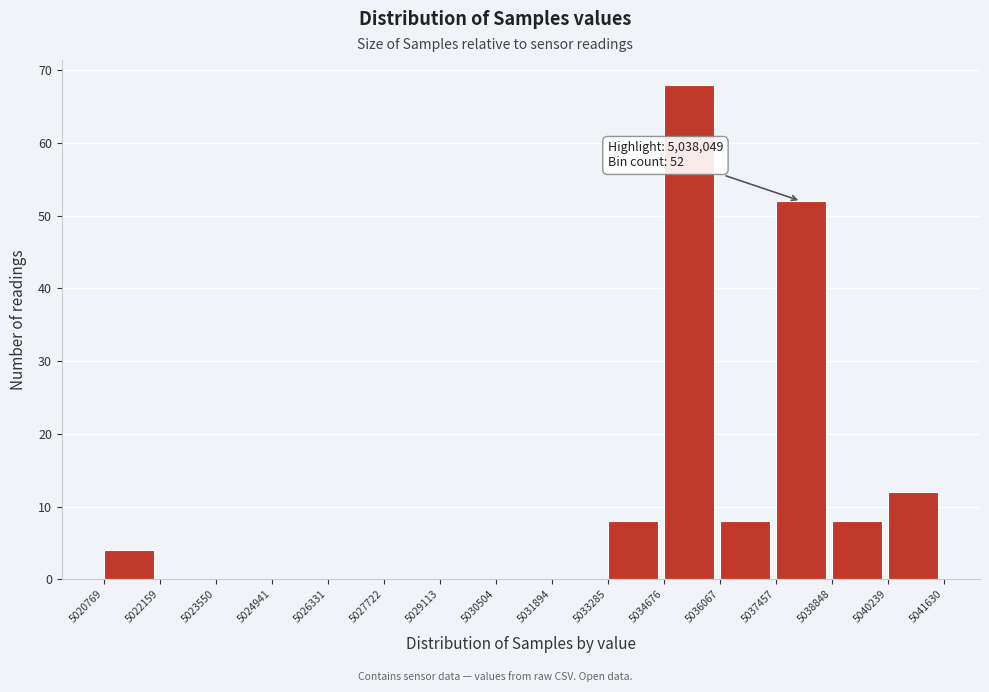

Which range on the x-axis has the tallest bar?

5034676 to 5036067